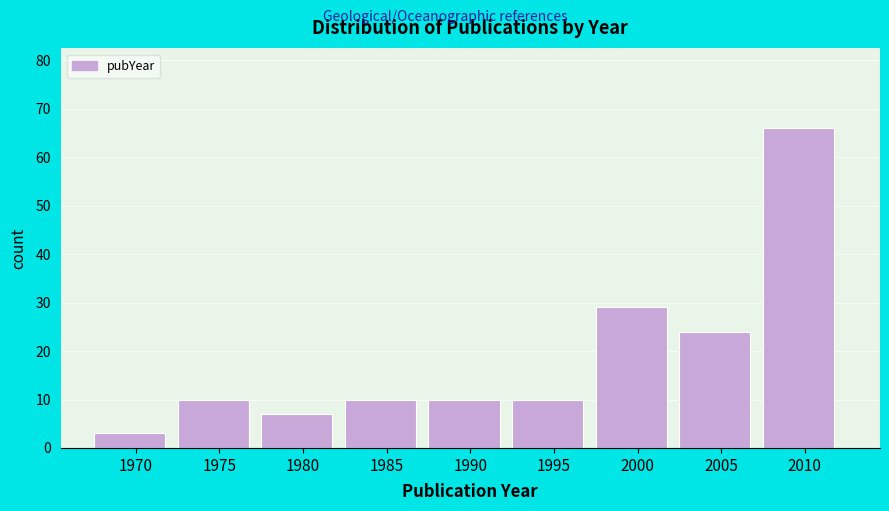

Reading right to left, what are all the values shown in this chart?

2010=66	2005=24	2000=29	1995=10	1990=10	1985=10	1980=7	1975=10	1970=3